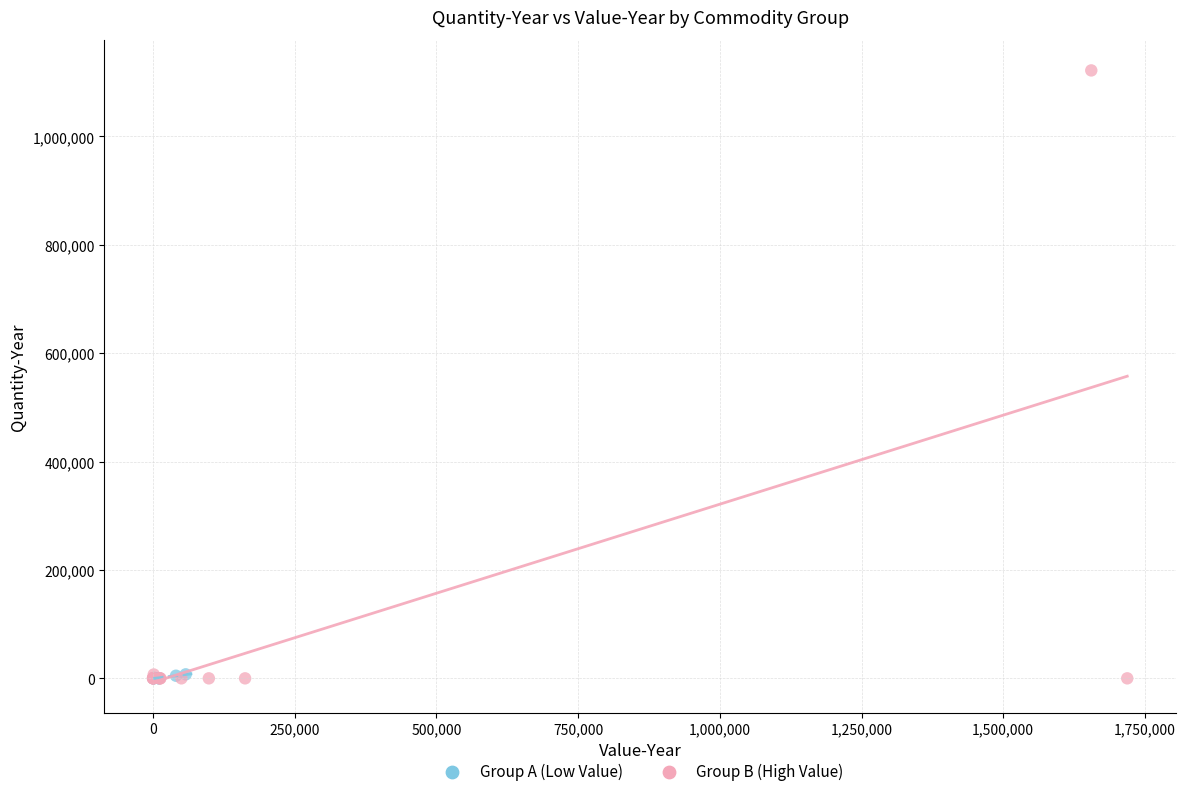

Which series reaches the maximum Y coordinate?

Group B (High Value)